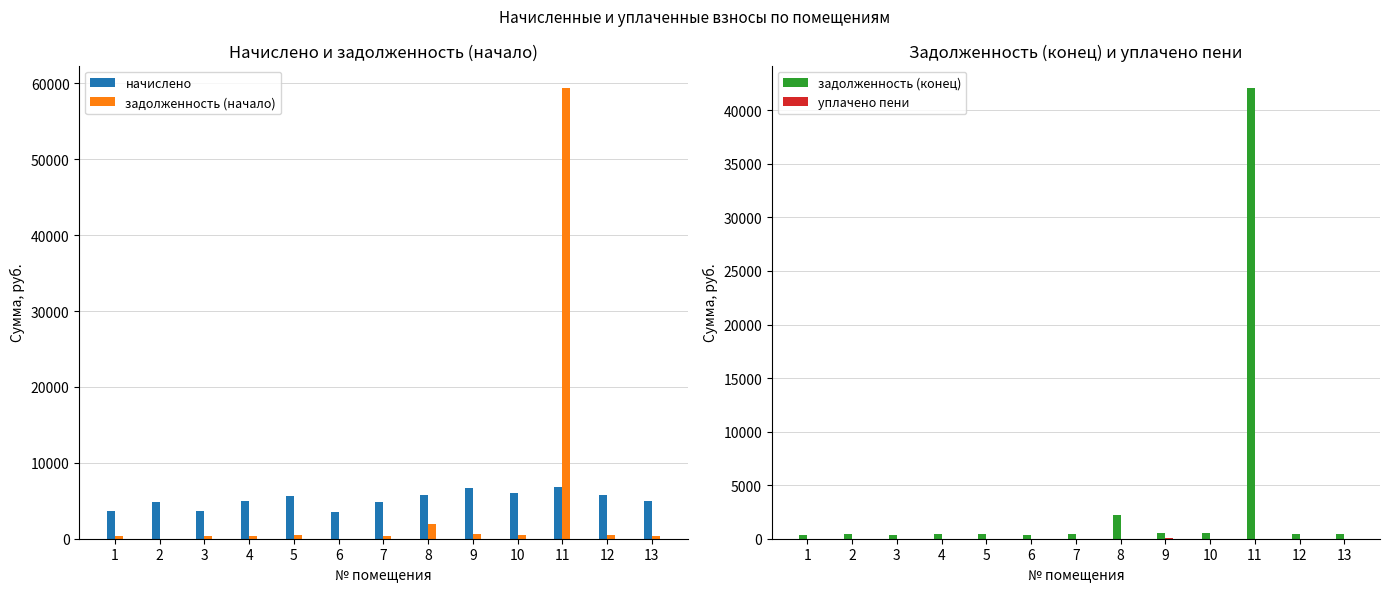

Does the chart contain any negative values?

No